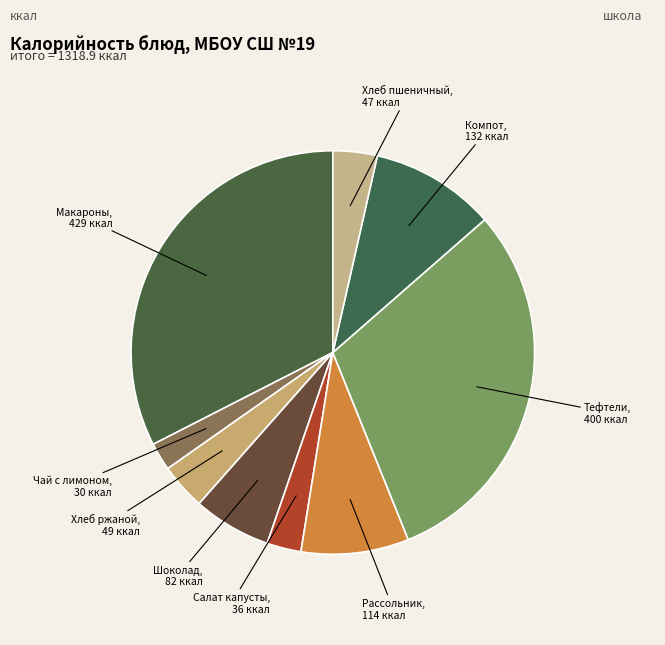

Count the number of slices in the pie.

9